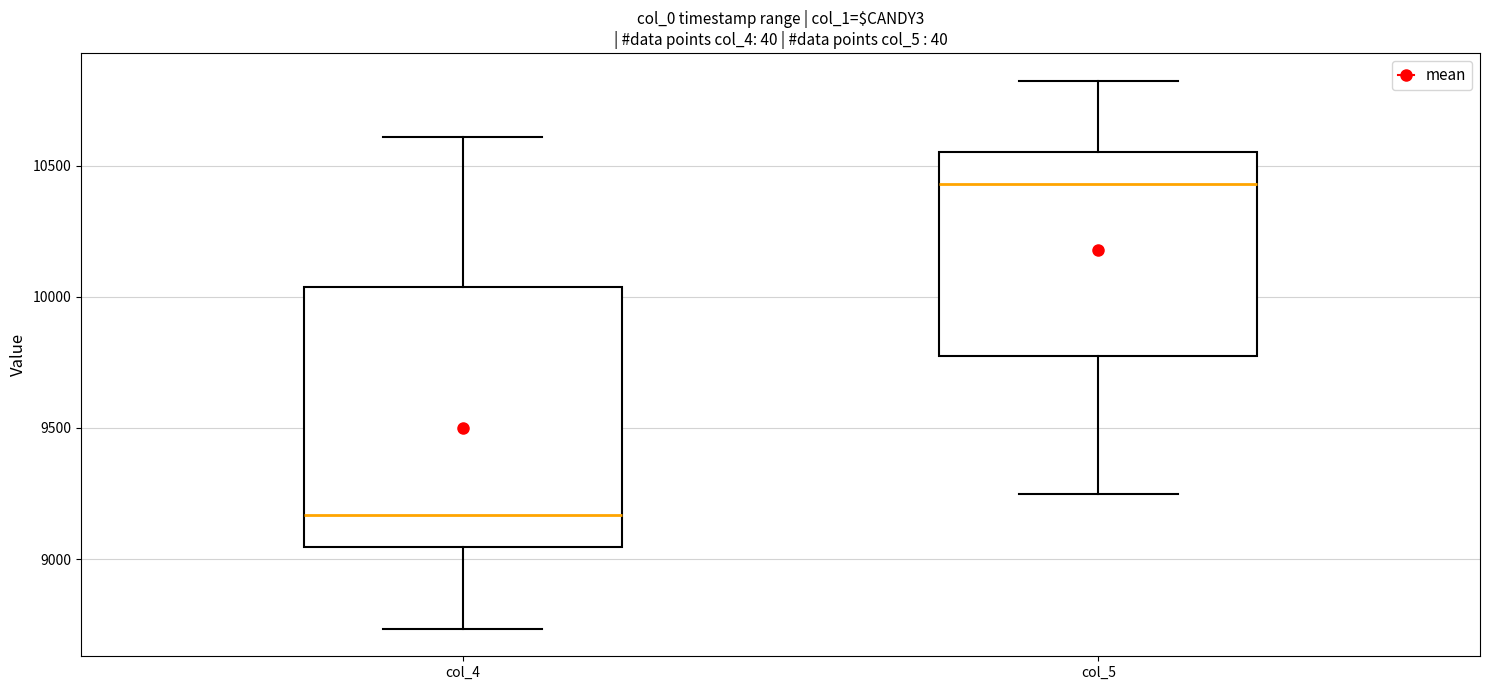

Reading left to right, transcribe this box plot: for each box, give where its median line is, the range the box spans, and where its two whiskers end, as read against the y-axis. The values are not printed on the chart, so give them approximately, as read against the axis.

col_4: median 9150, box 9050 to 10050, whiskers 8750 to 10600
col_5: median 10450, box 9750 to 10550, whiskers 9250 to 10800